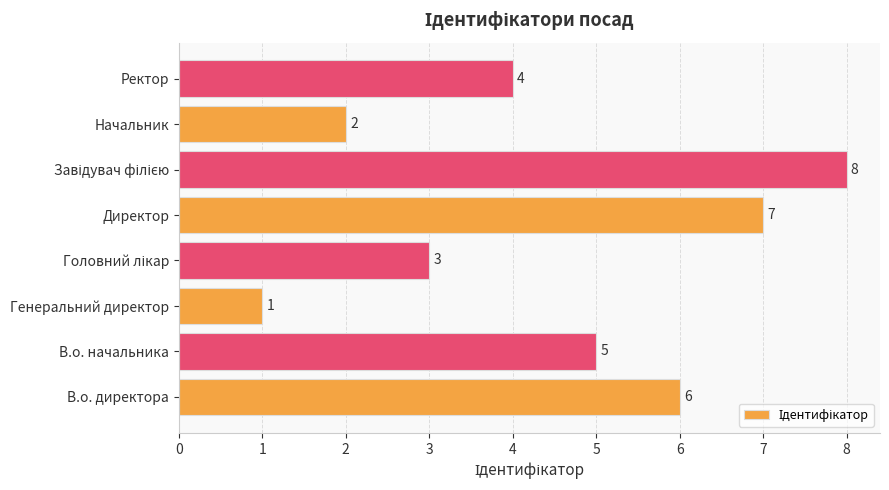

Count the number of data series in this chart.

1